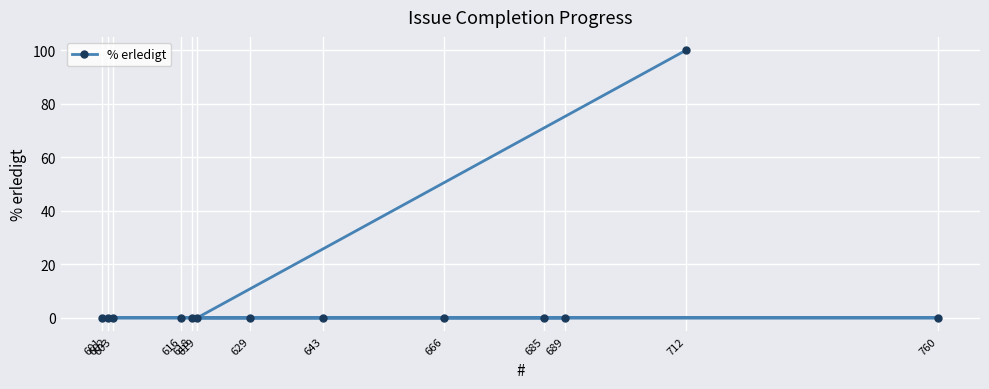

What position from the right is 601?

12